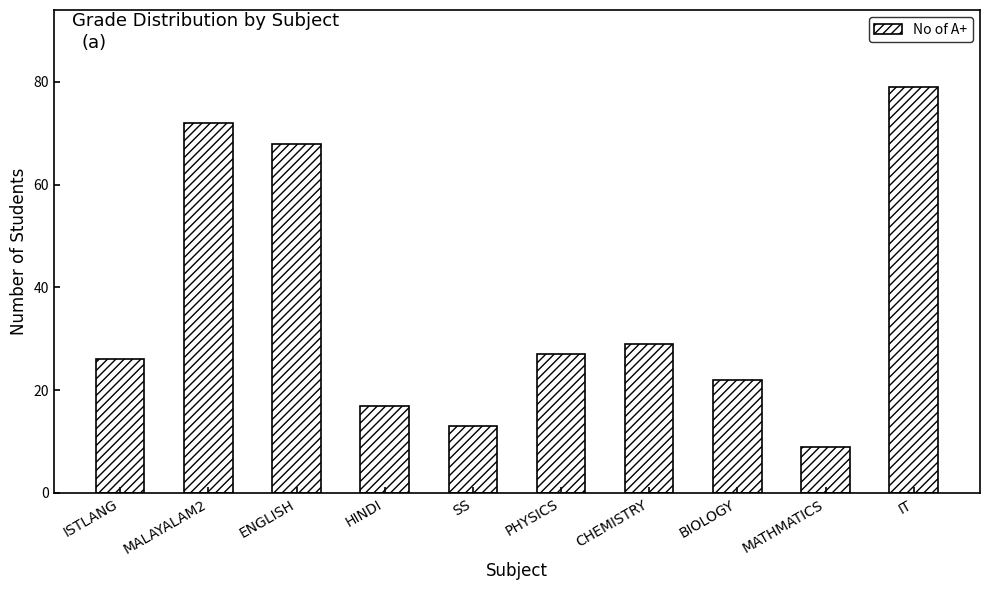

The value at BIOLOGY is 35. True or false?

False